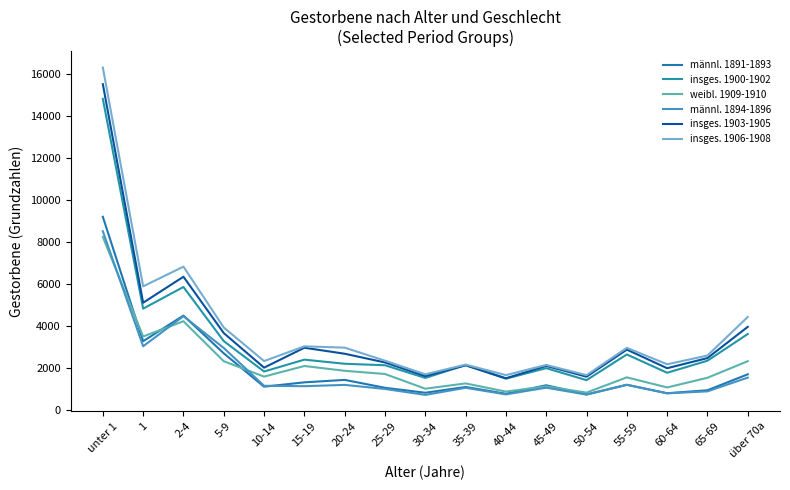

Which series changed the most between 2-4 and 5-9?

insges. 1906-1908